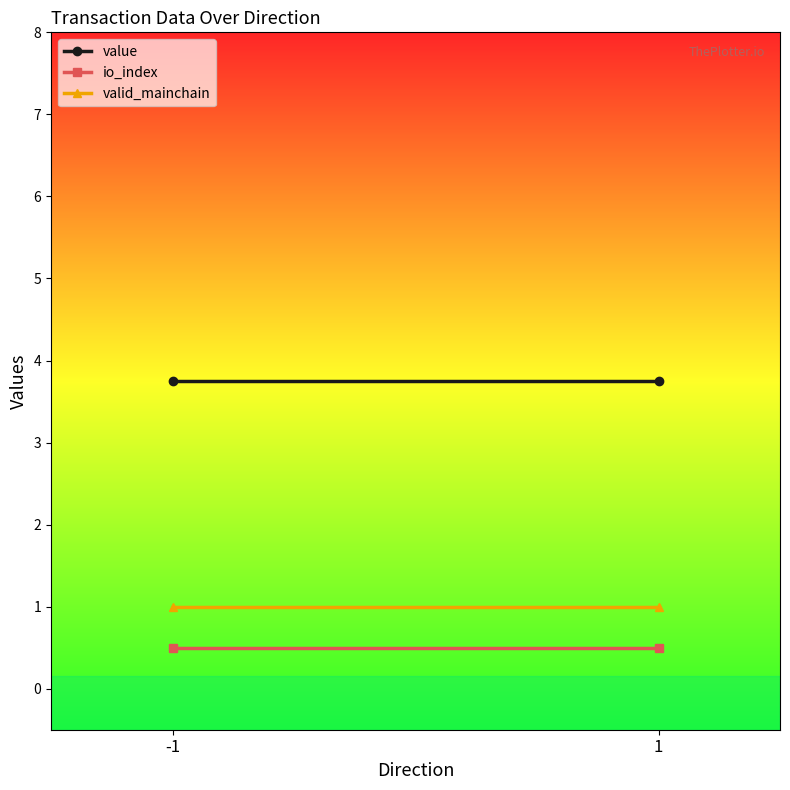

What is the value of the value point at the 1st from the left?

3.8